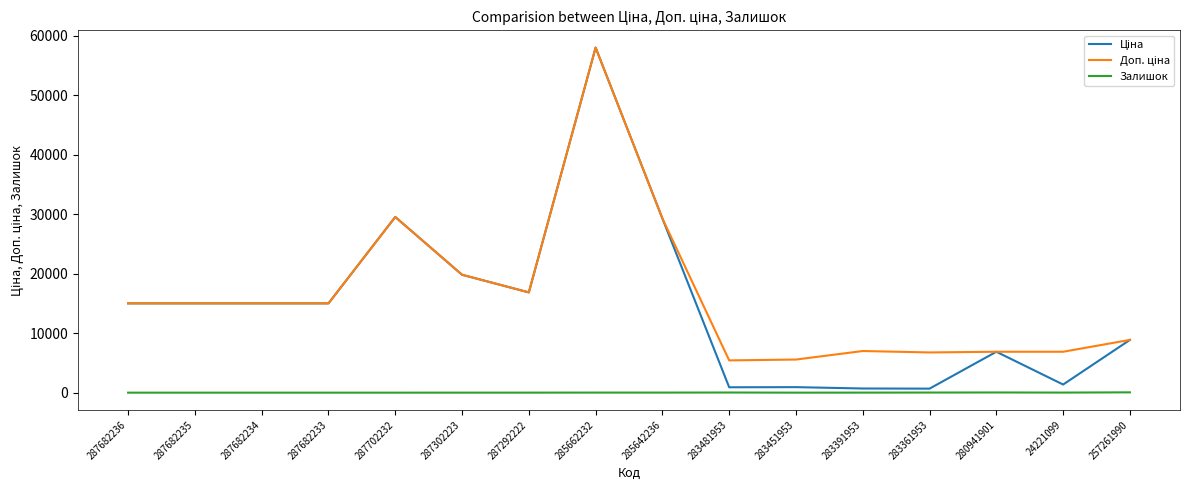

What is the spread (max minus min) of values at 287682236?

15019.2